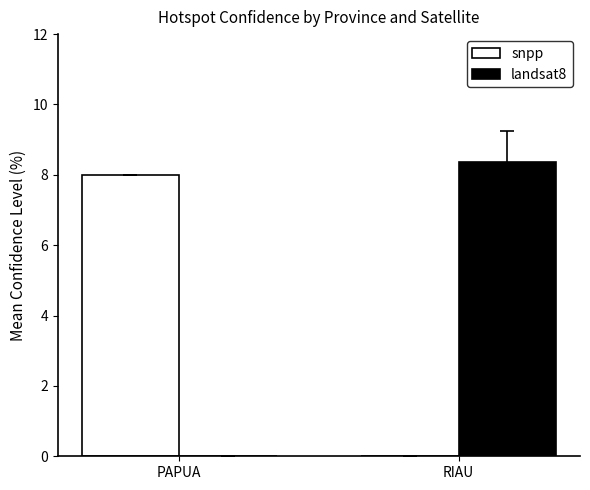

The value of snpp at PAPUA is 13.4. True or false?

False